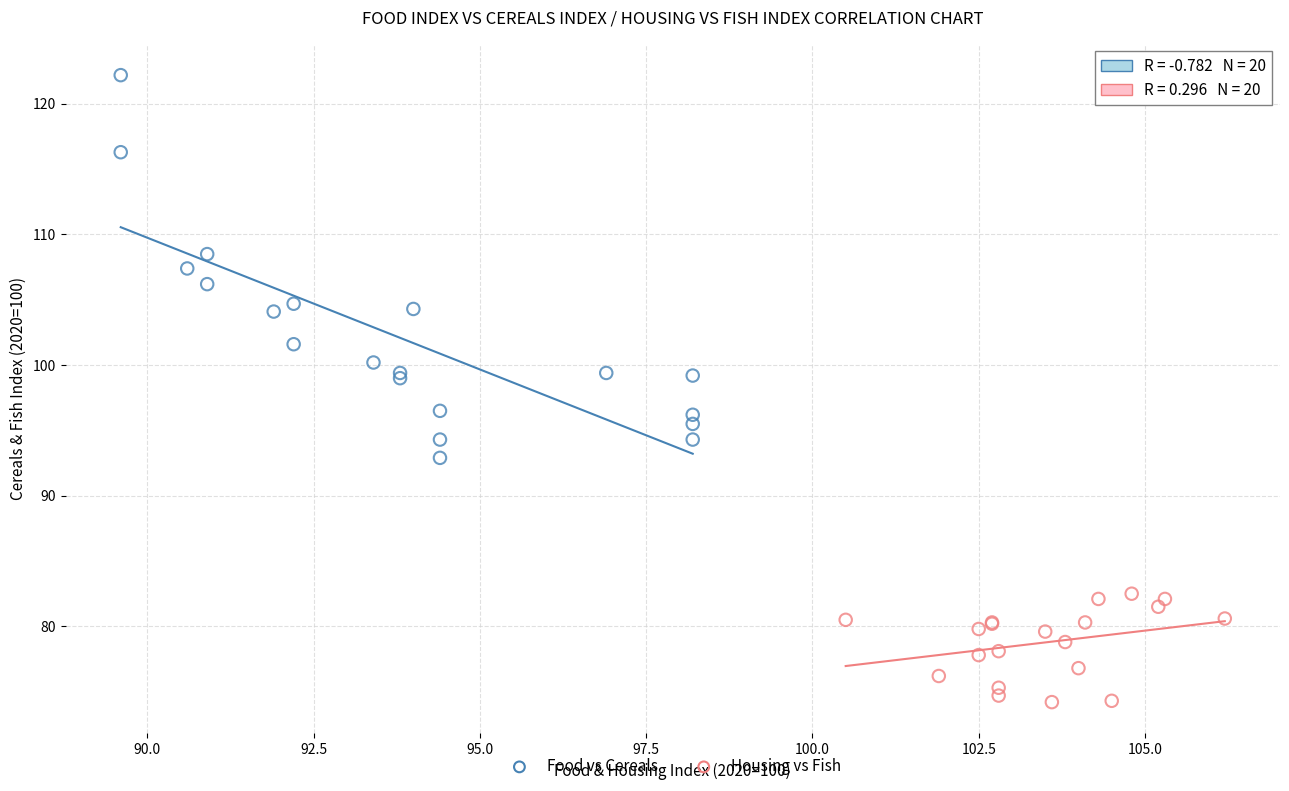

Which series contains the lowest Y value?

Housing vs Fish